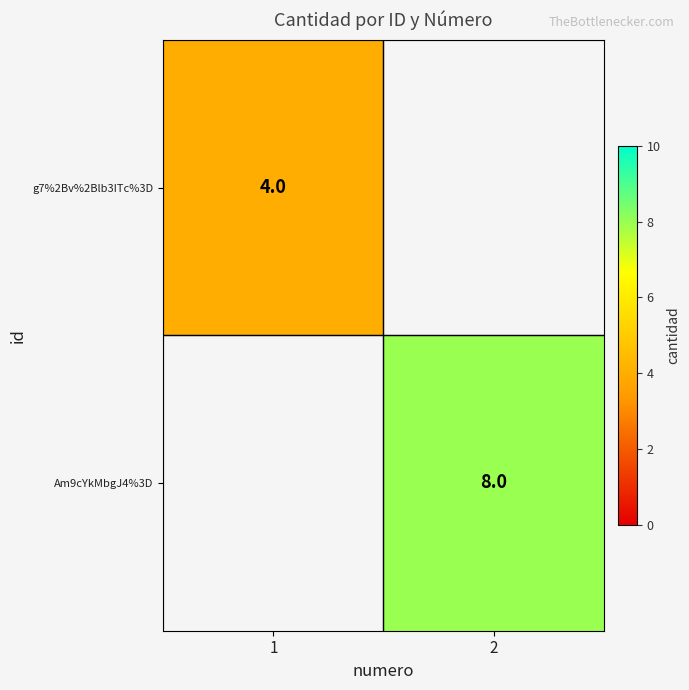

Which category has the lowest value across all series?

1